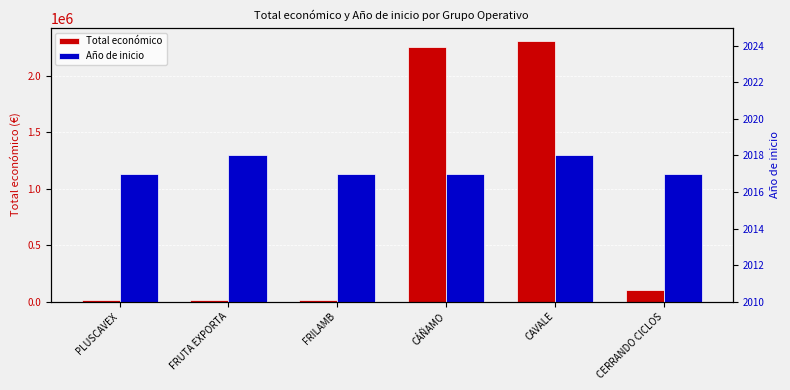

What is the value of the Año de inicio bar at the 3rd from the left?

2017